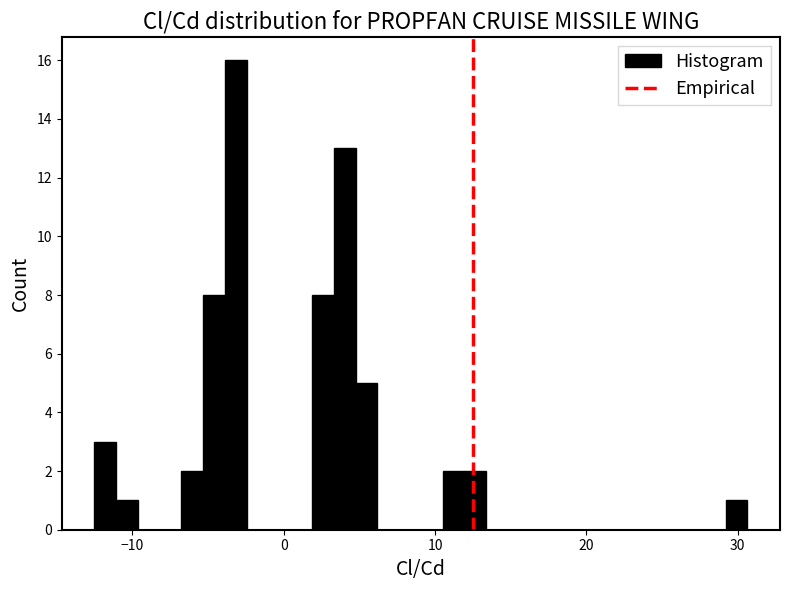

Read against the x-axis, roughly where is the centre of the tallest bar?

-3